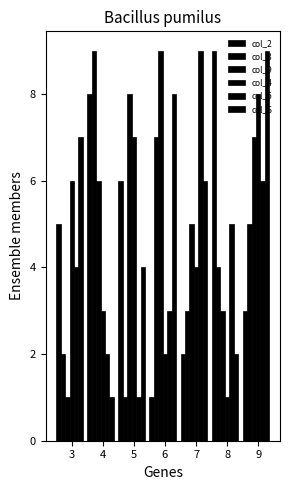

How many series are shown in this chart?

6